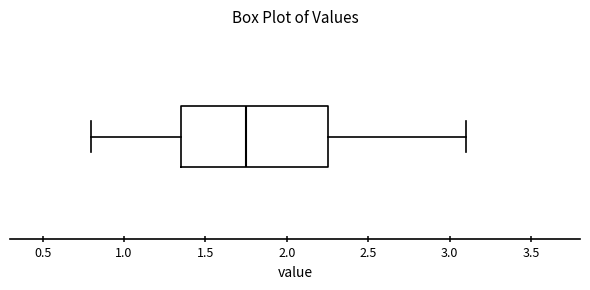

Where does the left whisker of the box end on the x-axis? The values are not printed on the chart, so give them approximately, as read against the axis.

0.80